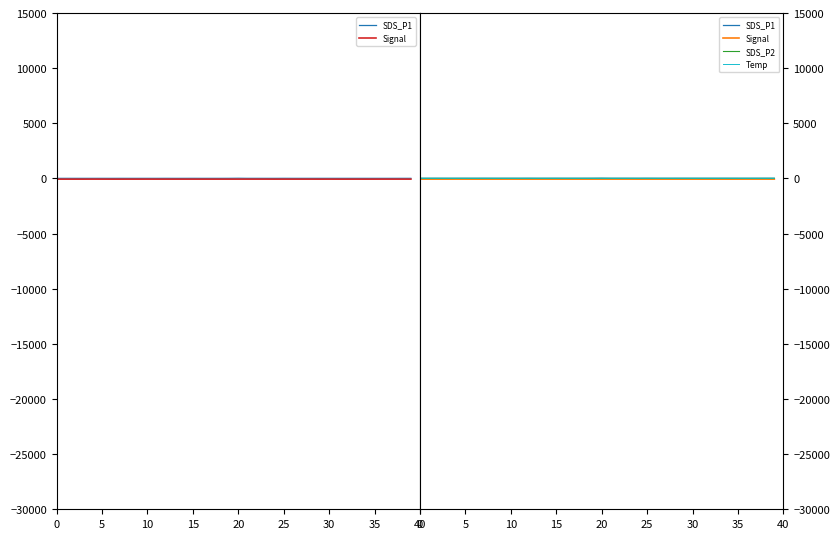

True or false: SDS_P2 and Temp intersect in this chart.

False